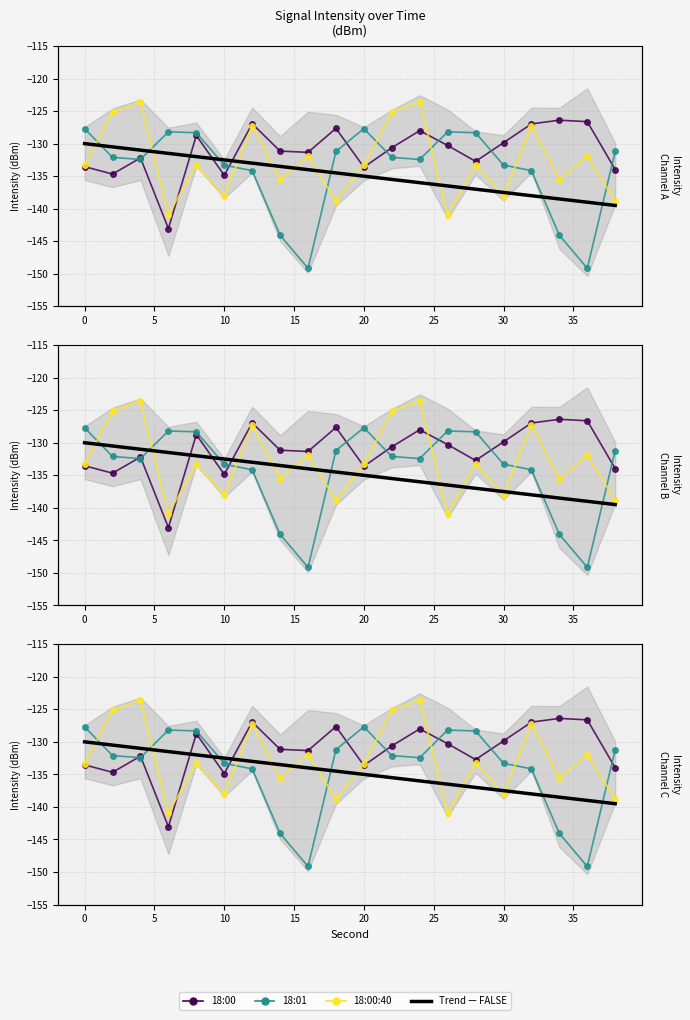

What is the difference between the second highest and minimum values in the 18:00:40 series?

17.4